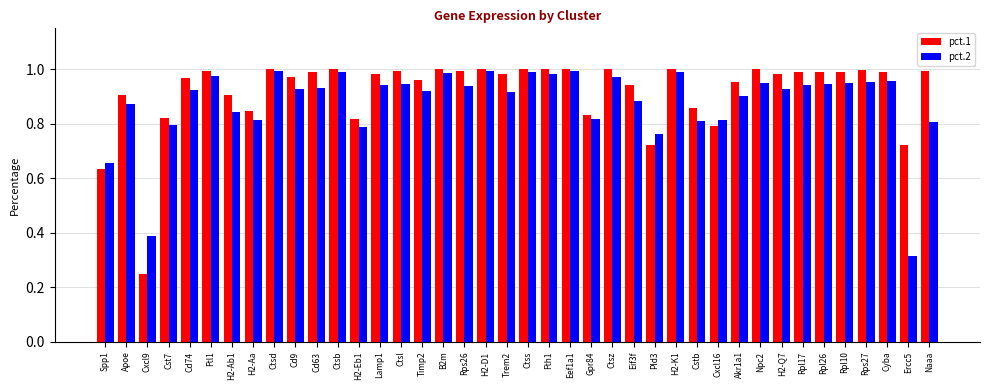

What is the label of the 24th bar from the right?

B2m